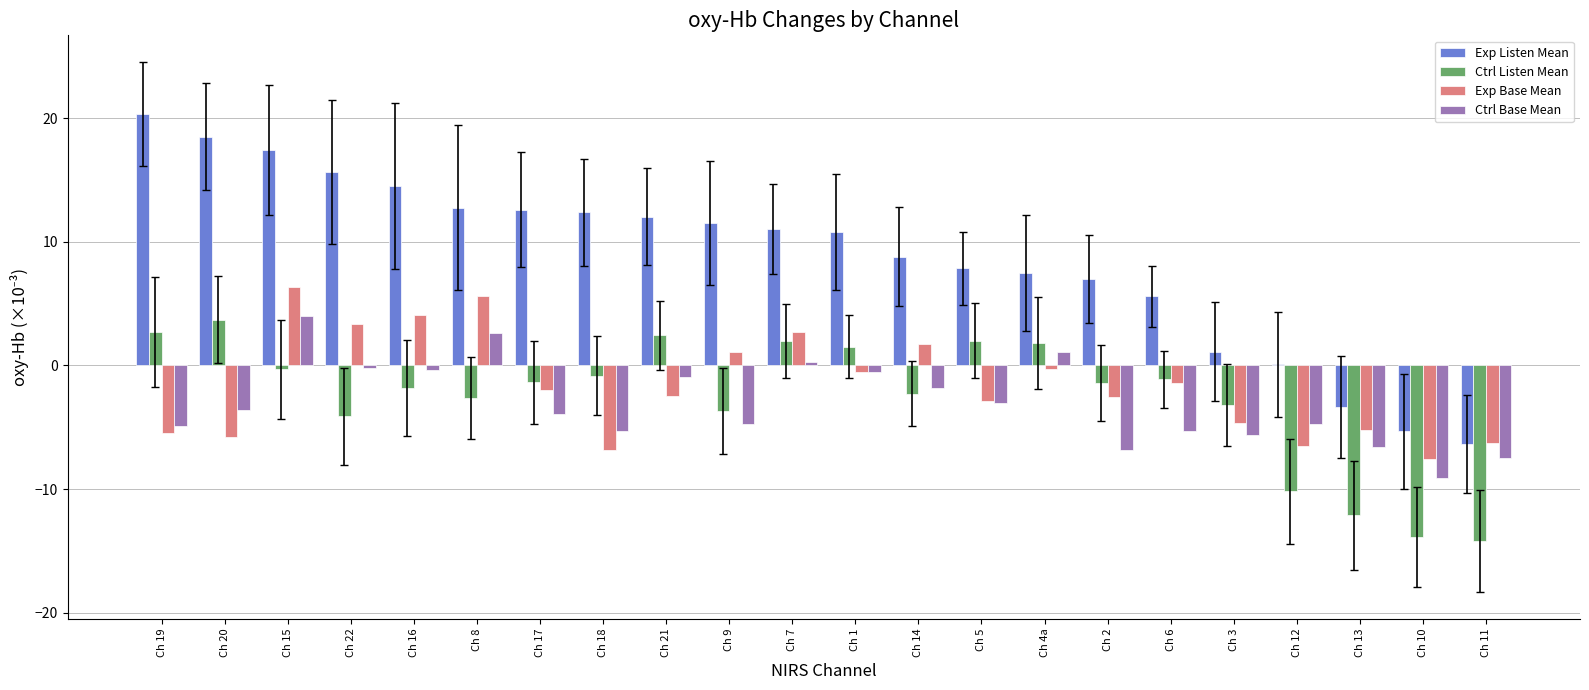

What is the maximum value shown in the chart?

20.4